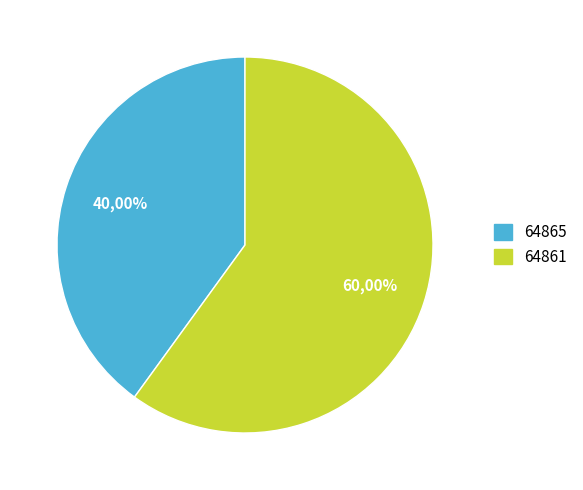

Which category has the smallest portion of the pie?

64865